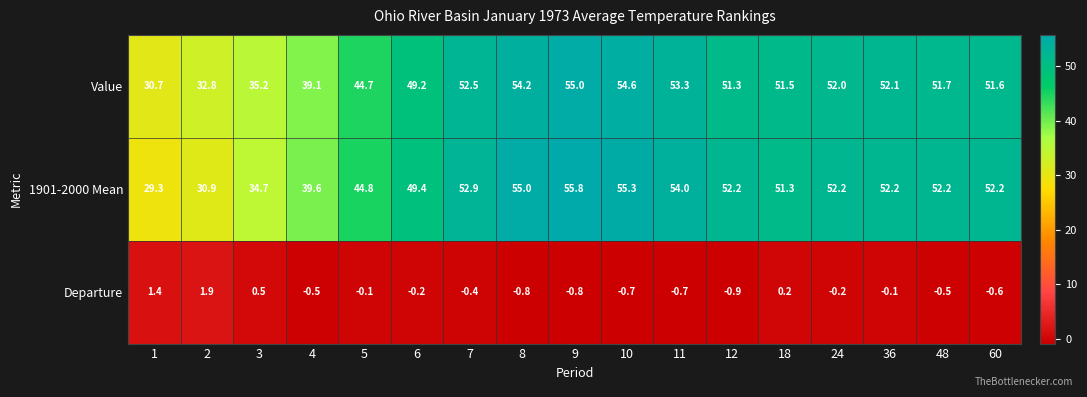

Which series has the largest range (max minus min)?

1901-2000 Mean